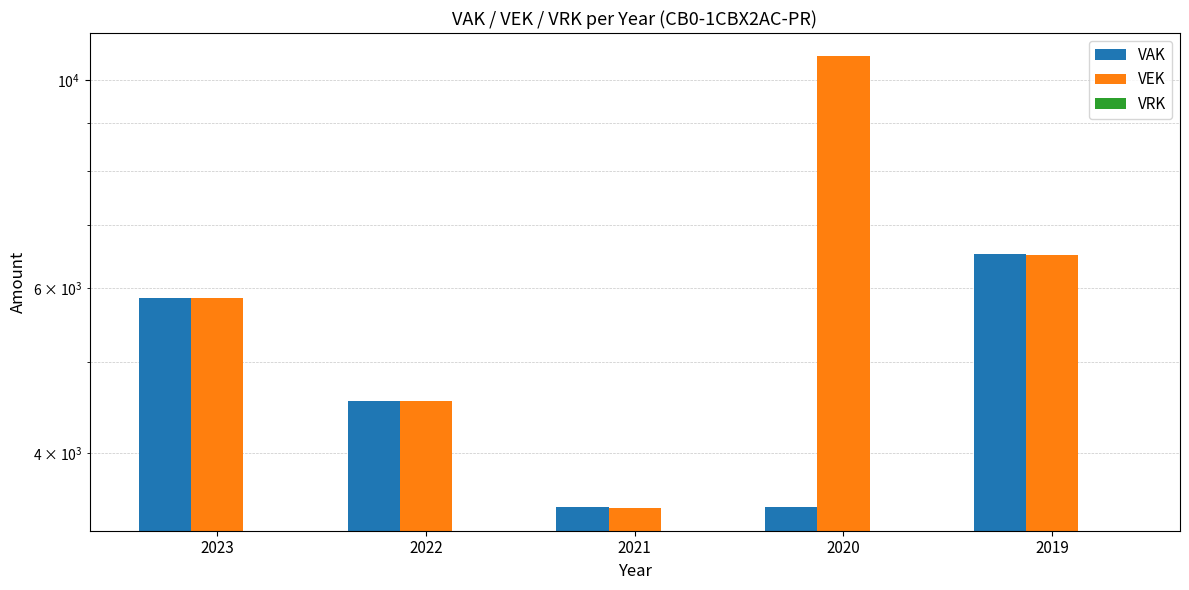

Rank the series by their average value, from lowest to highest.

VRK, VAK, VEK